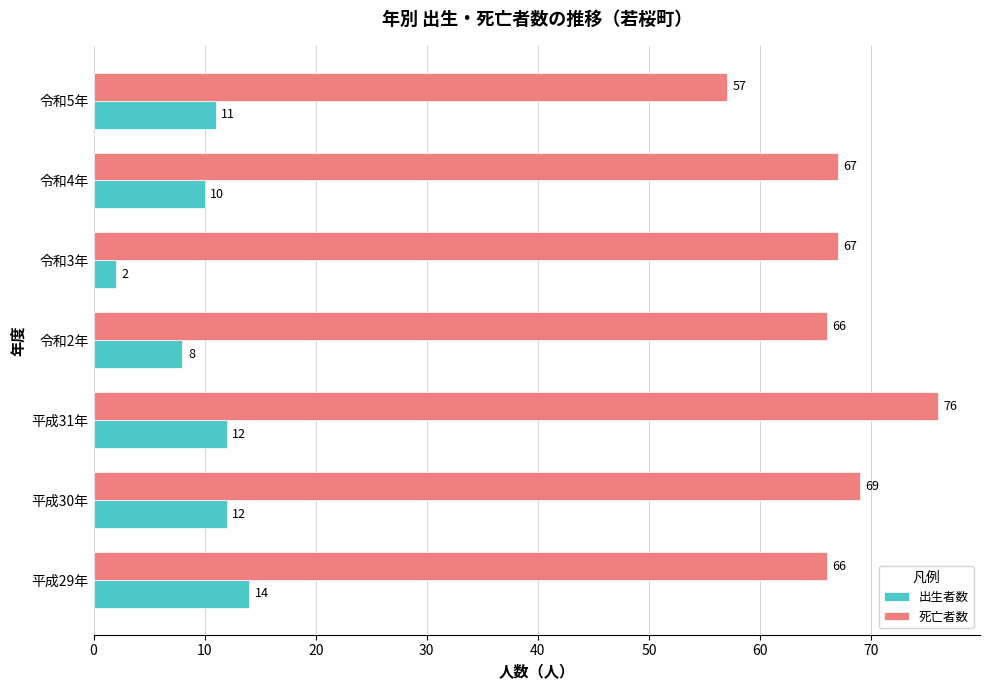

What is the difference between the second highest and second lowest values in the 出生者数 series?

4